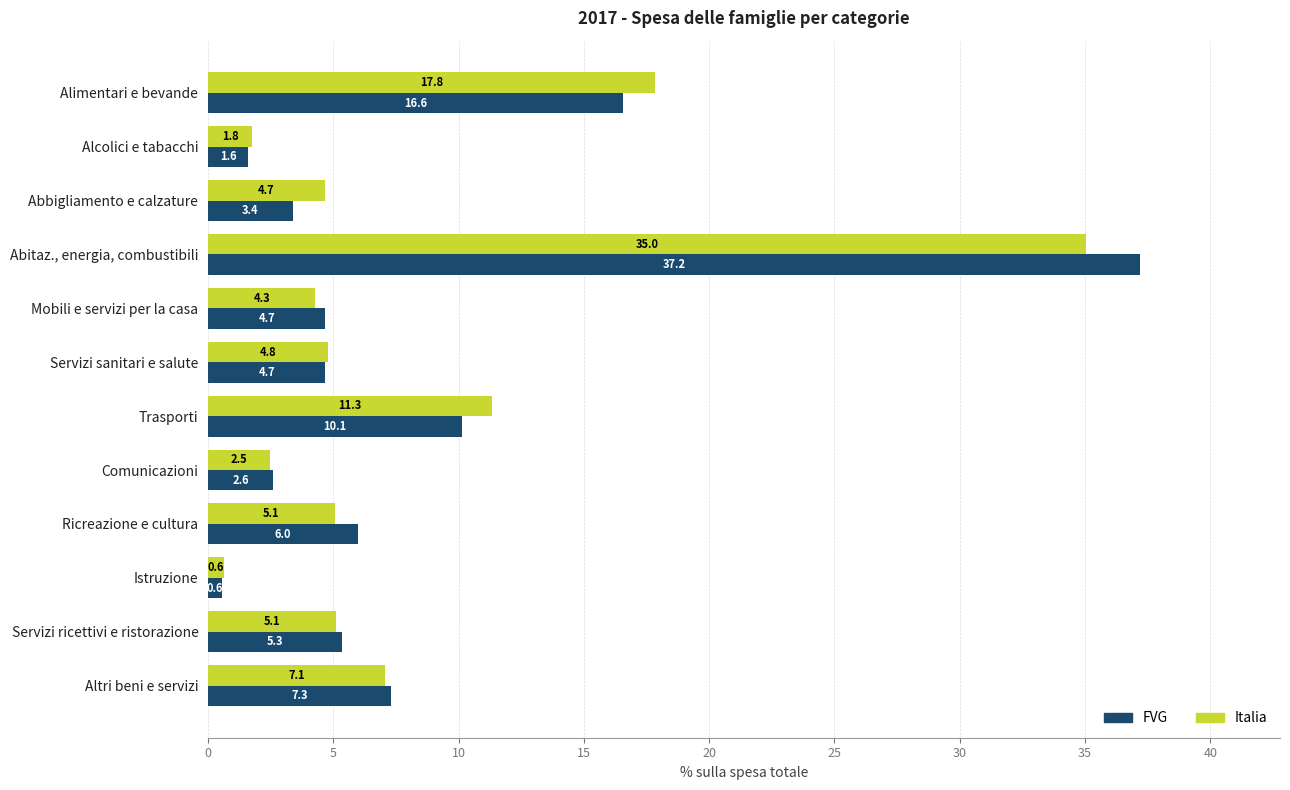

What is the minimum value for Italia?

0.6